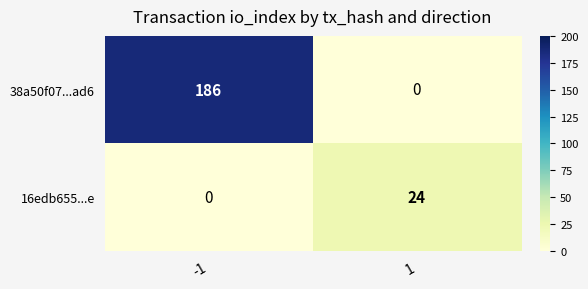

Rank the series at -1 from lowest to highest value.

16edb655...e, 38a50f07...ad6